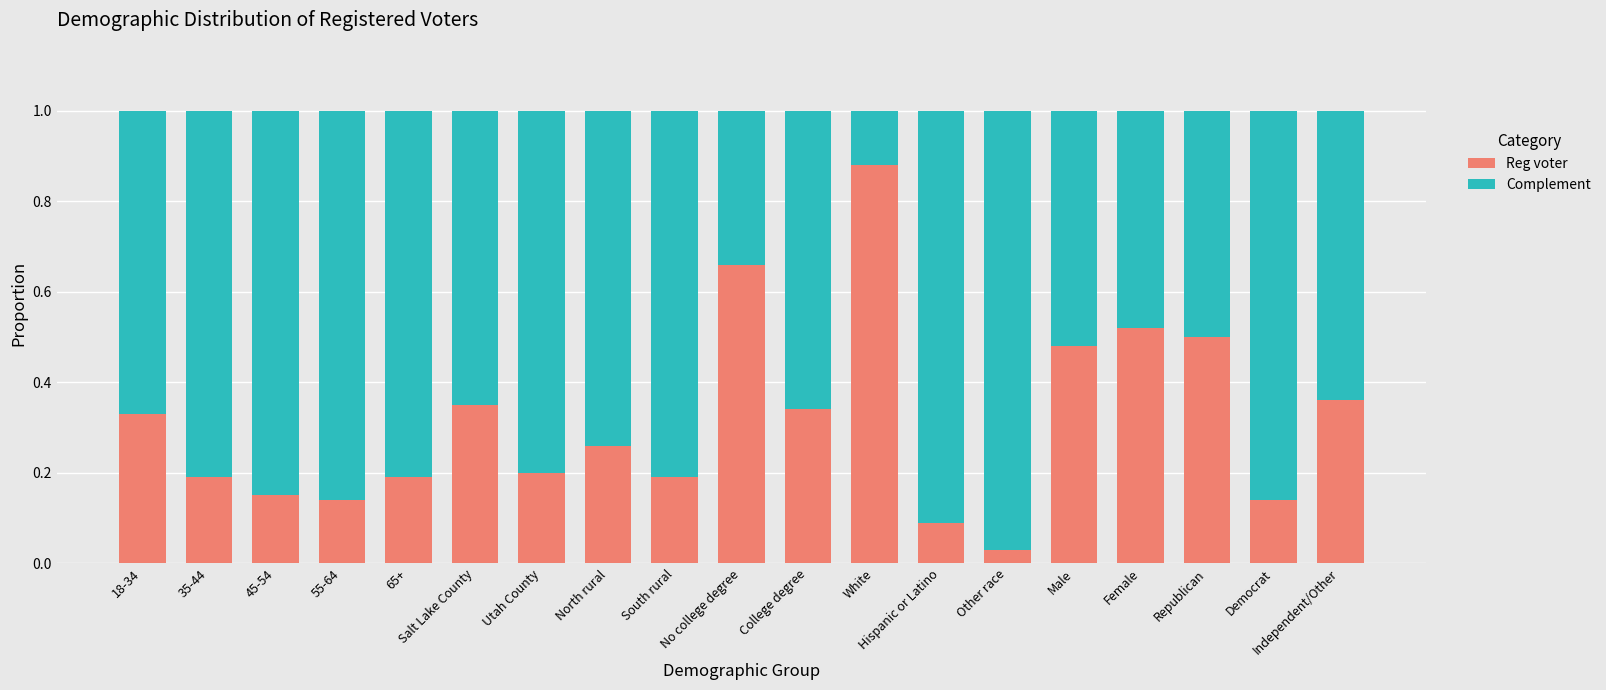

What is the sum of all Reg voter values?

6.0